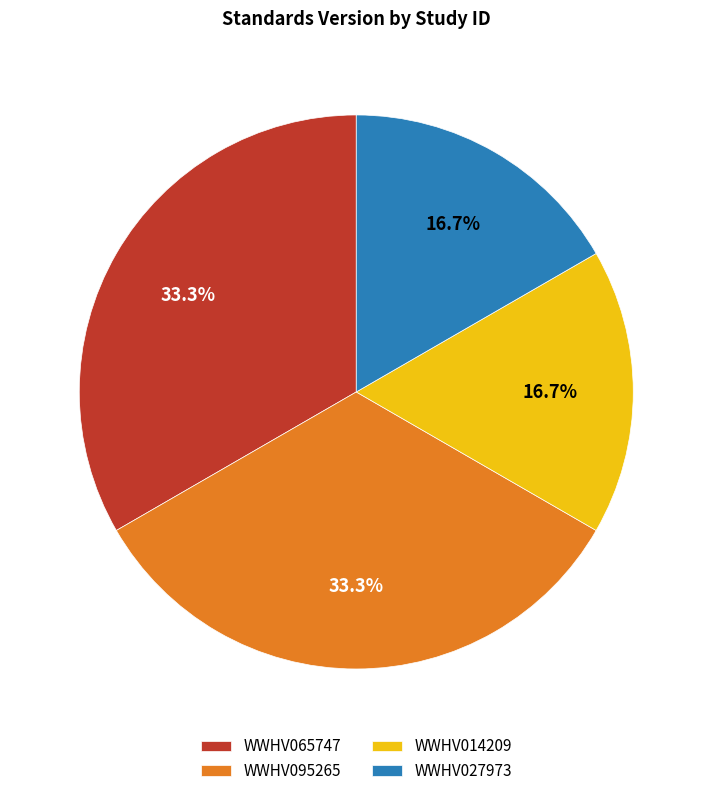

Combined, what portion of the pie is WWHV014209 and WWHV065747?

50.0%